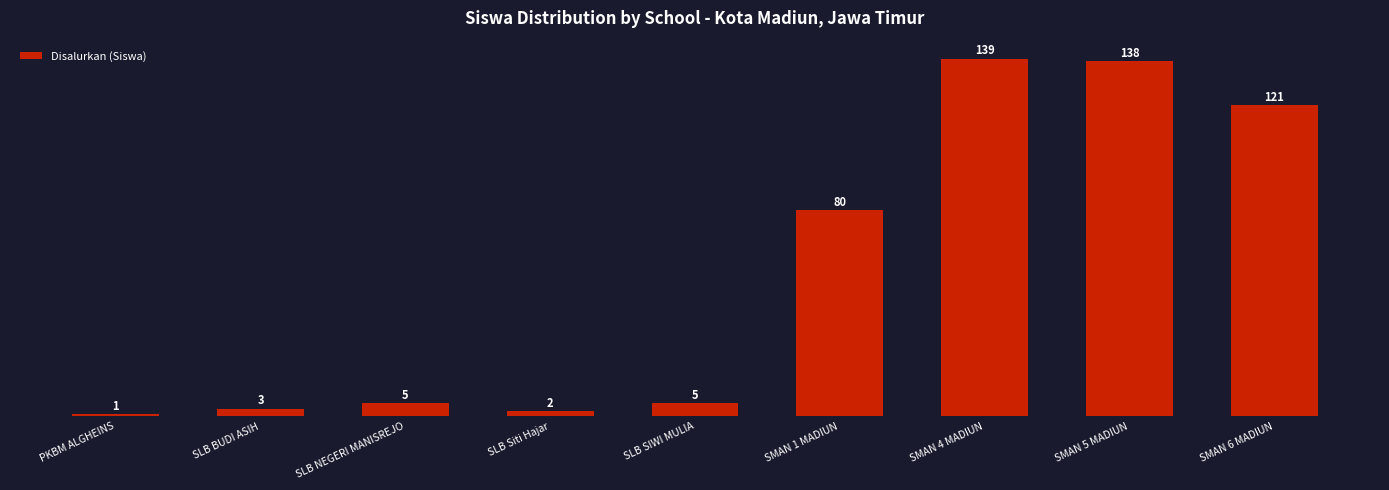

Reading right to left, list all the values displayed in this chart.

121	138	139	80	5	2	5	3	1